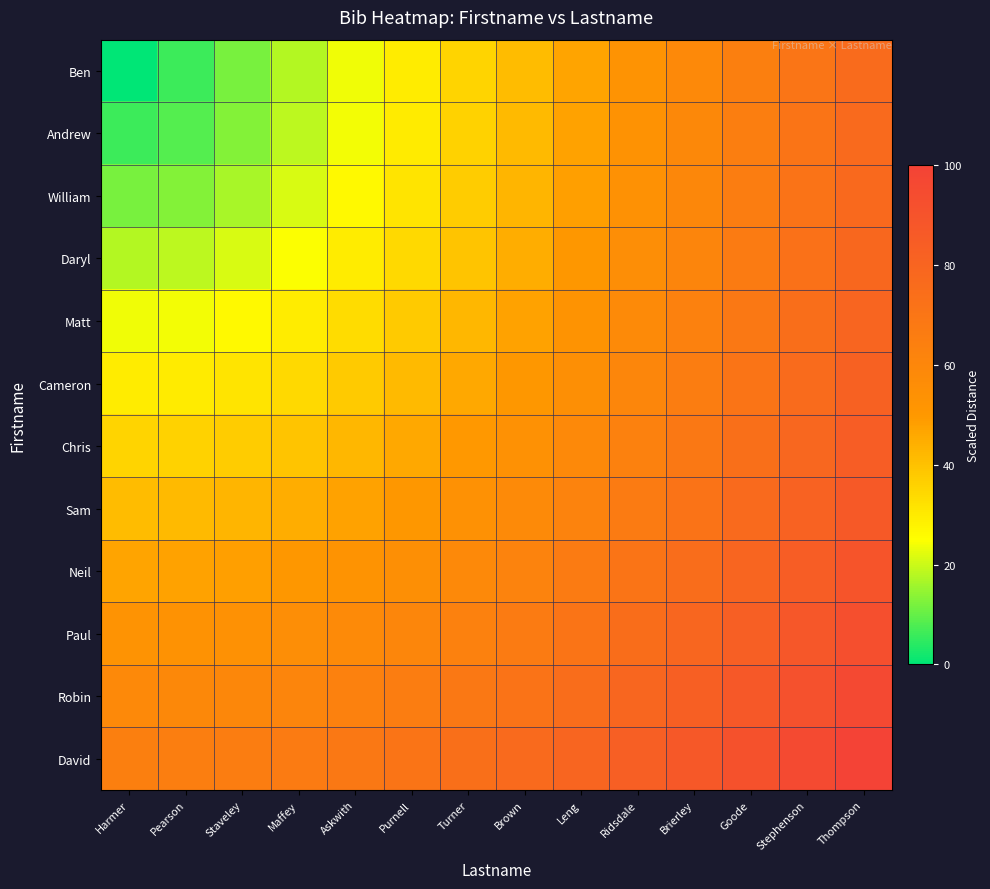

At how many categories does at least one series exceed 95?

2